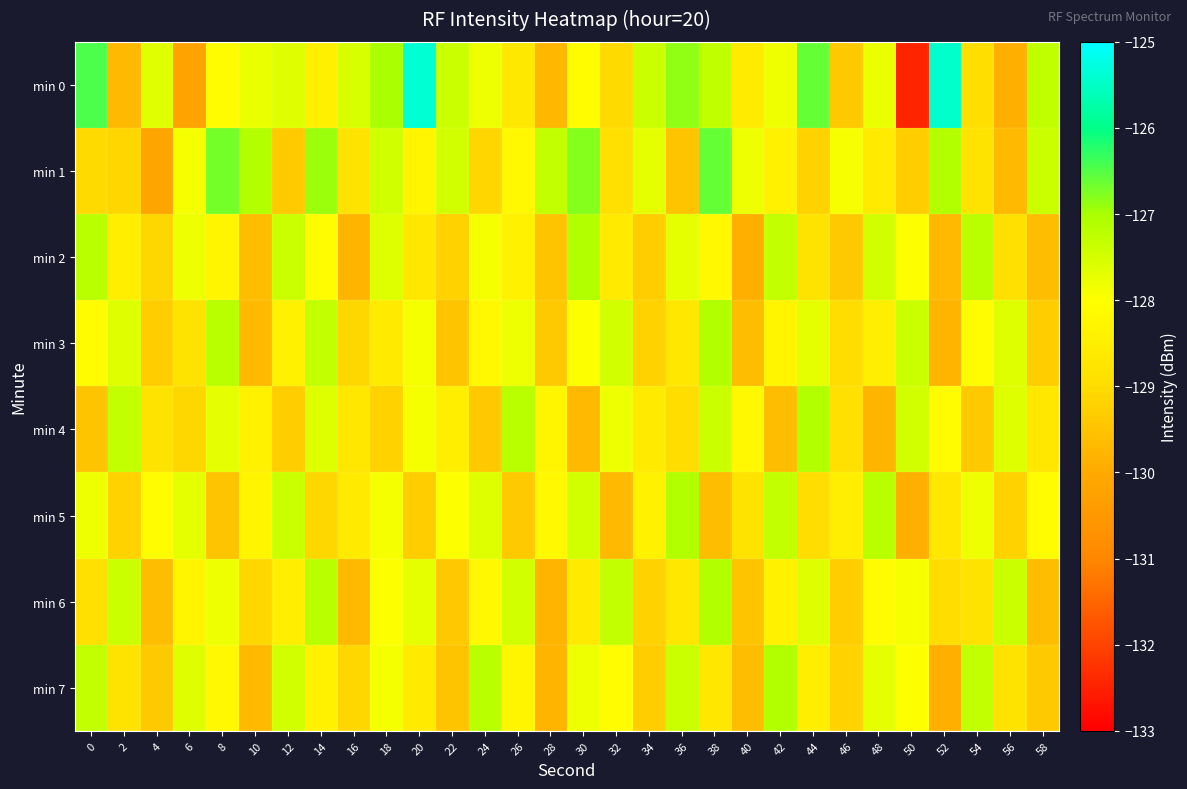

At 28, list the series in order from smallest to largest.

min 6, min 7, min 0, min 2, min 3, min 4, min 5, min 1